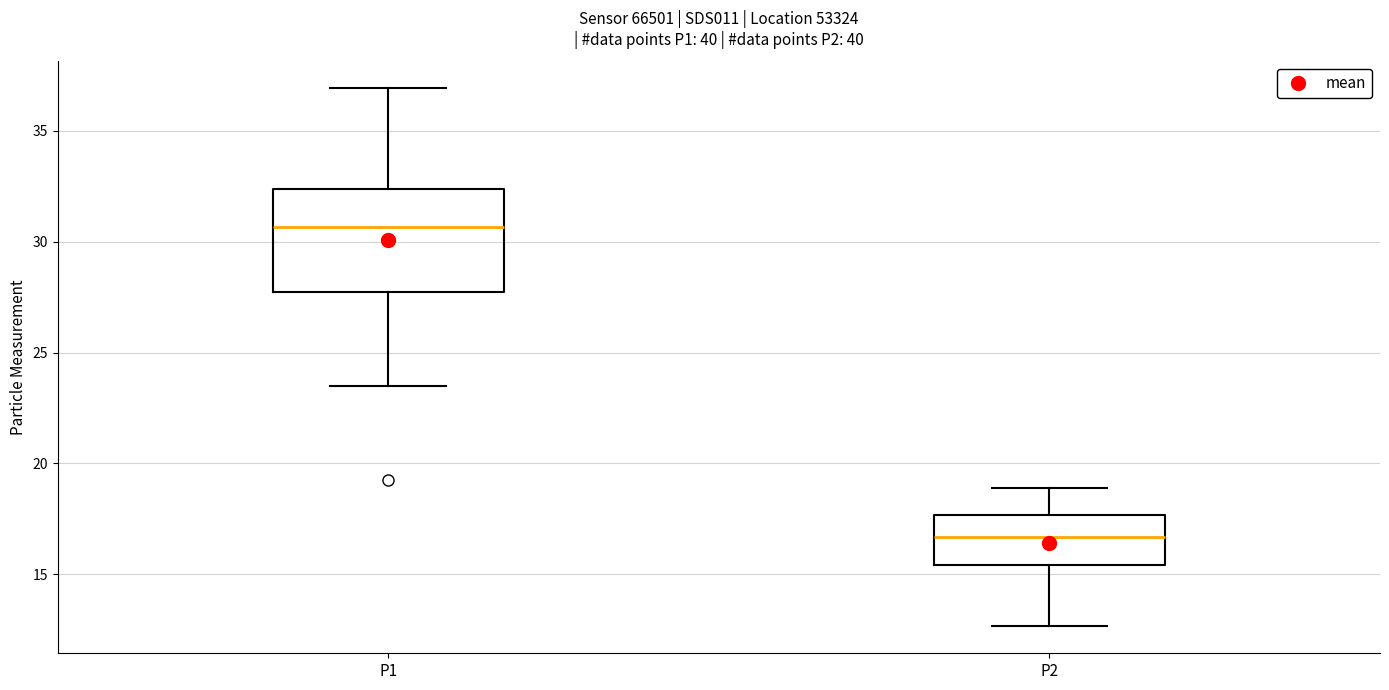

Comparing the boxes themselves (not the whiskers), which one is the tallest?

P1